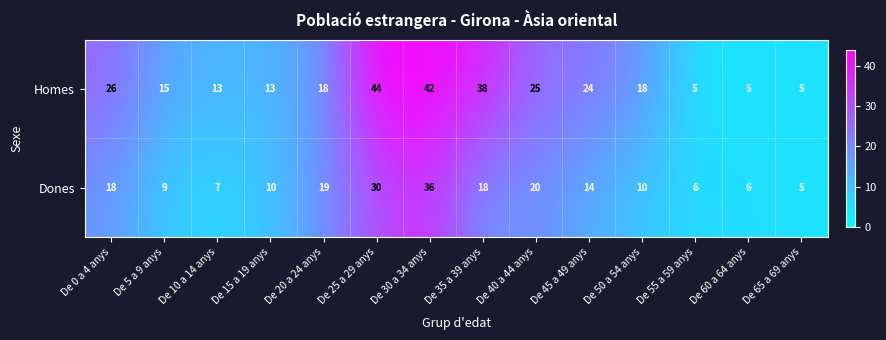

Reading right to left, transcribe all the data shown in this chart.

Homes: 5	5	5	18	24	25	38	42	44	18	13	13	15	26
Dones: 5	6	6	10	14	20	18	36	30	19	10	7	9	18